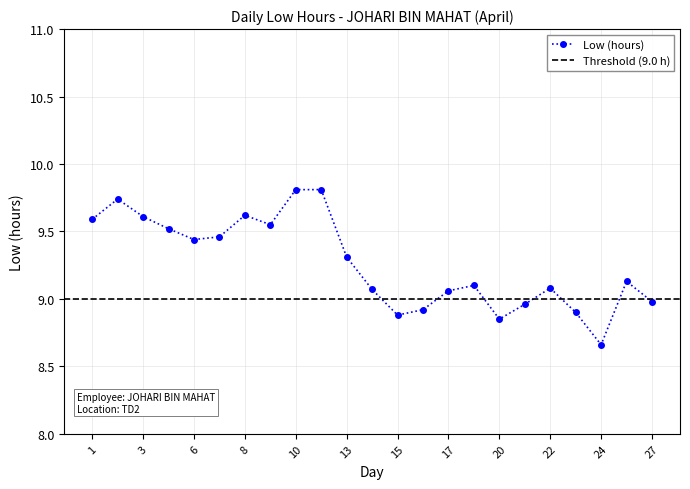

What is the average value?

9.3